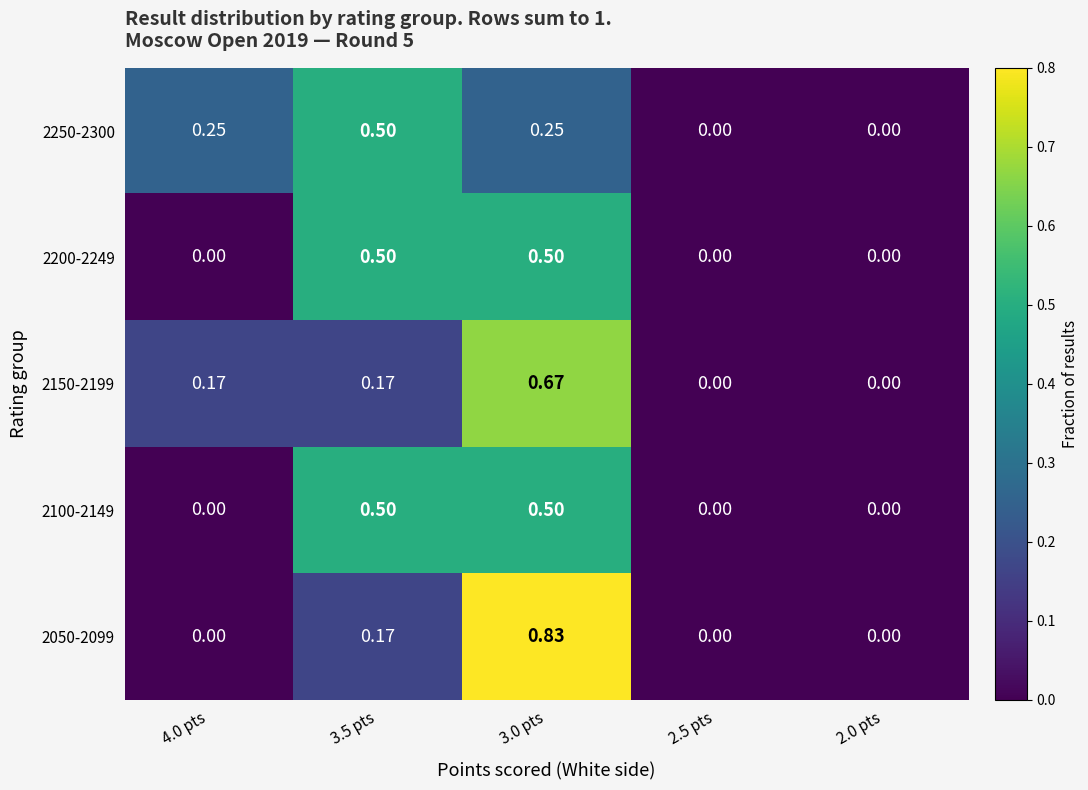

Which series has the largest range (max minus min)?

2050-2099